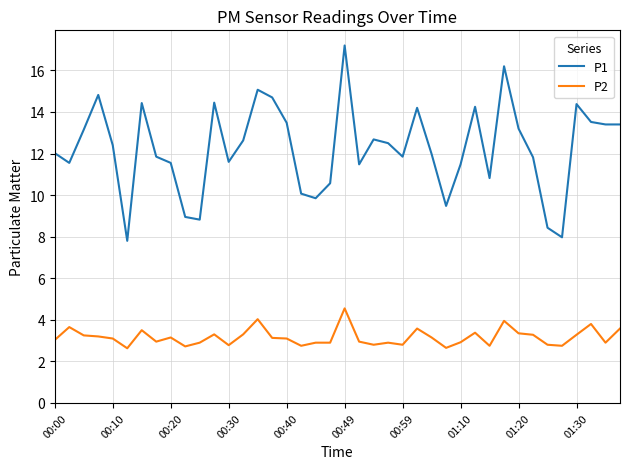

What is the difference between the maximum and minimum values in the P1 series?

9.4